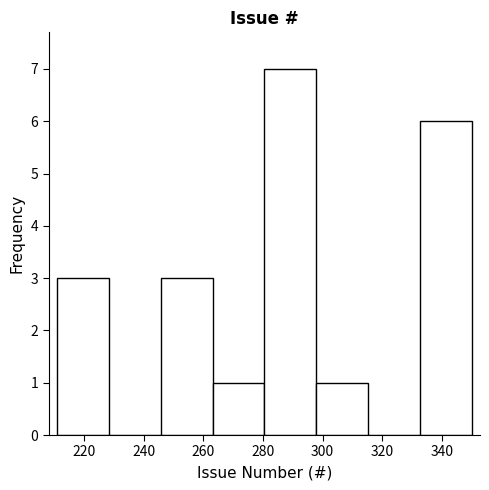

Which range on the x-axis has the tallest bar?

280 to 298